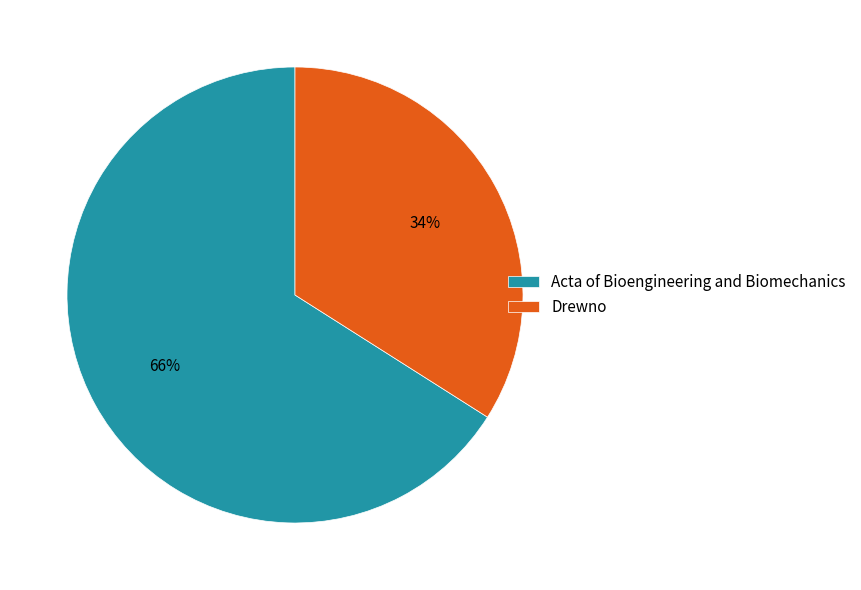

How many segments does this pie chart have?

2